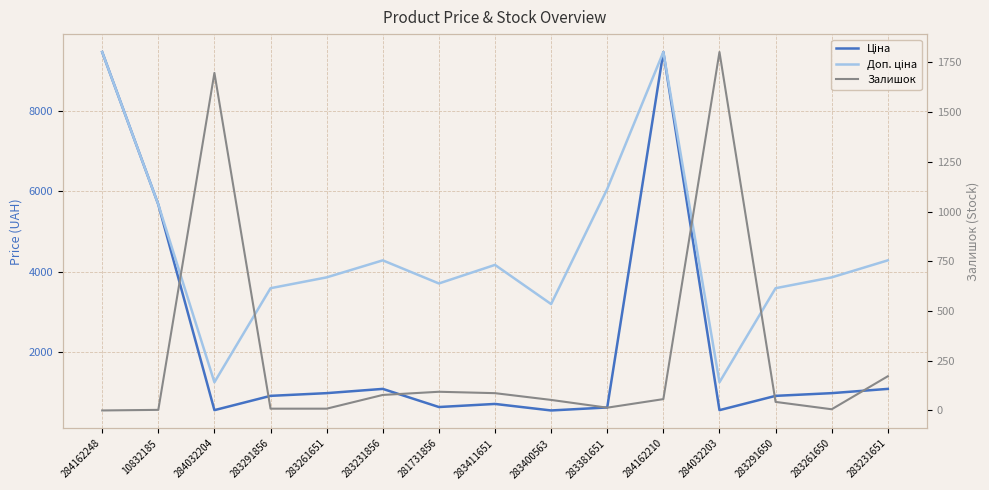

Which category has the highest value in the Ціна series?

284162248